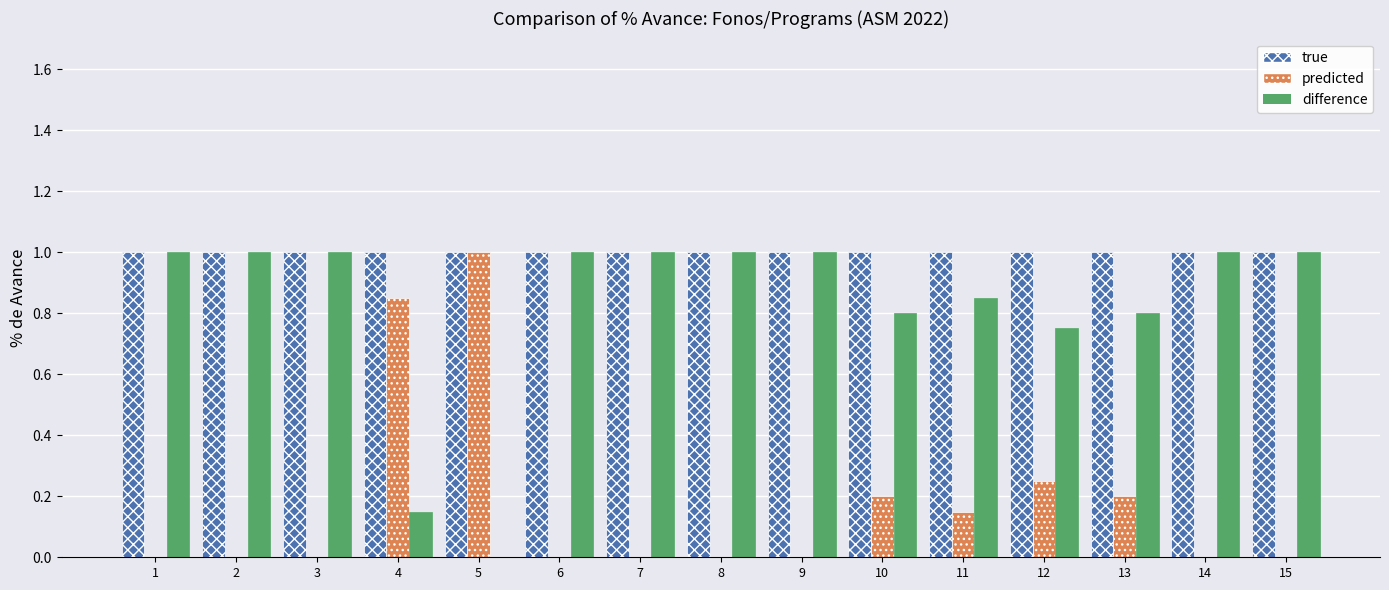

How many categories are shown in the chart?

15